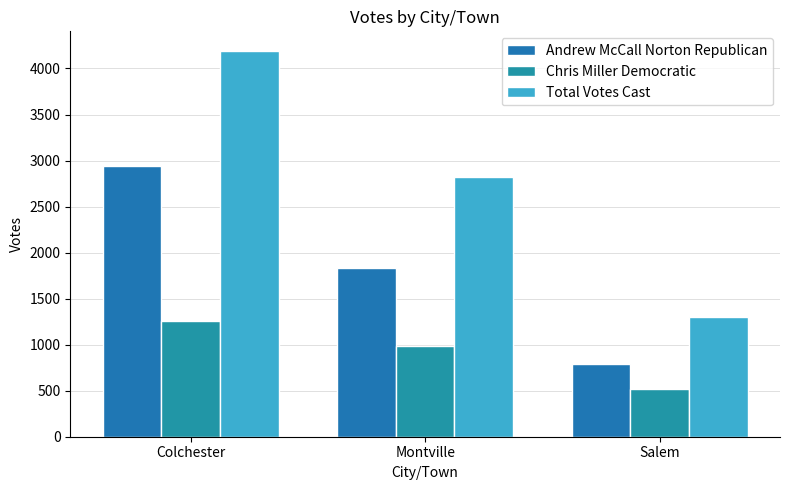

How many bars are there in each group?

3